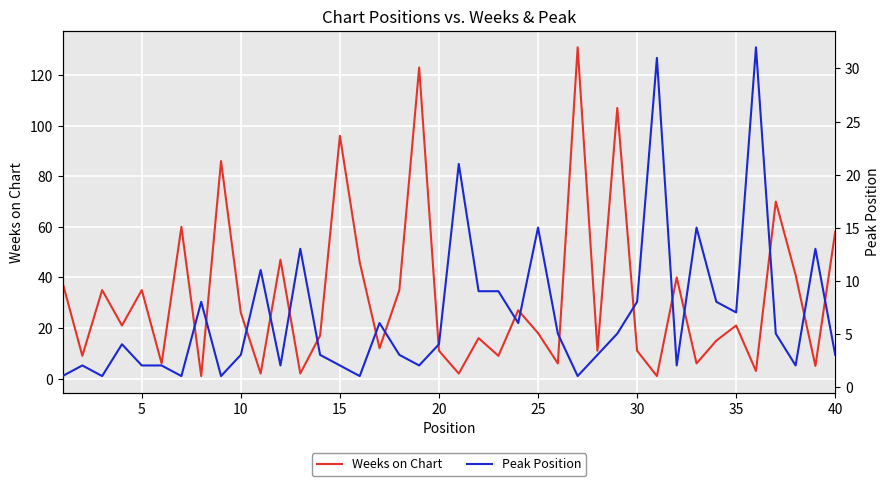

What is the maximum value for Weeks on Chart?

131